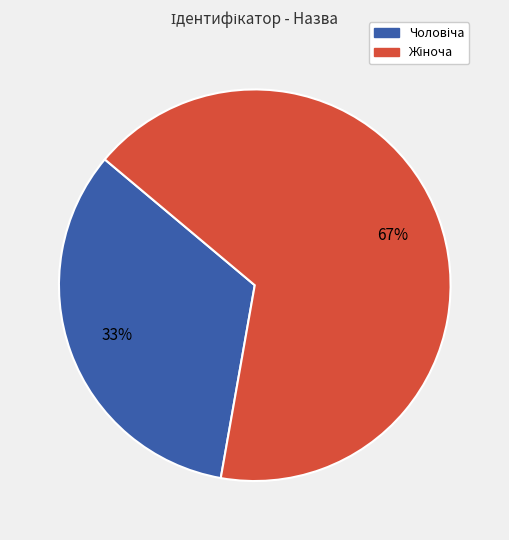

To the nearest percent, what is the average slice percentage?

50%